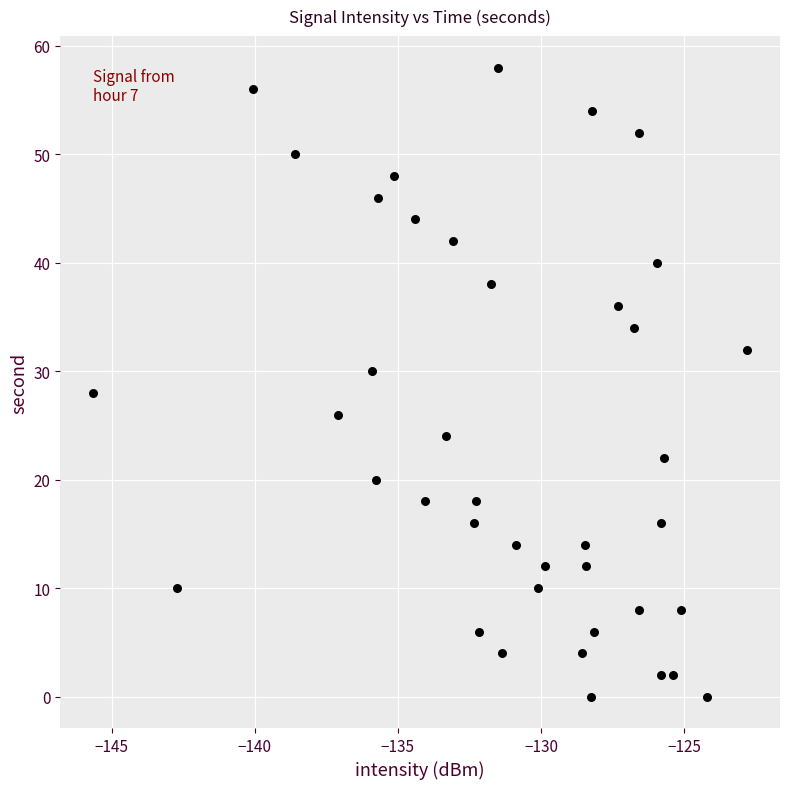

What is the range of Y values (max minus min)?

58